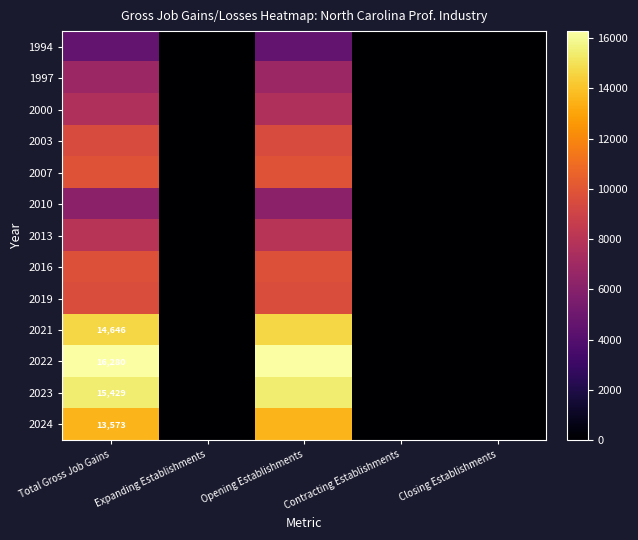

True or false: 2023 has a value of 22612 at Total Gross Job Gains.

False